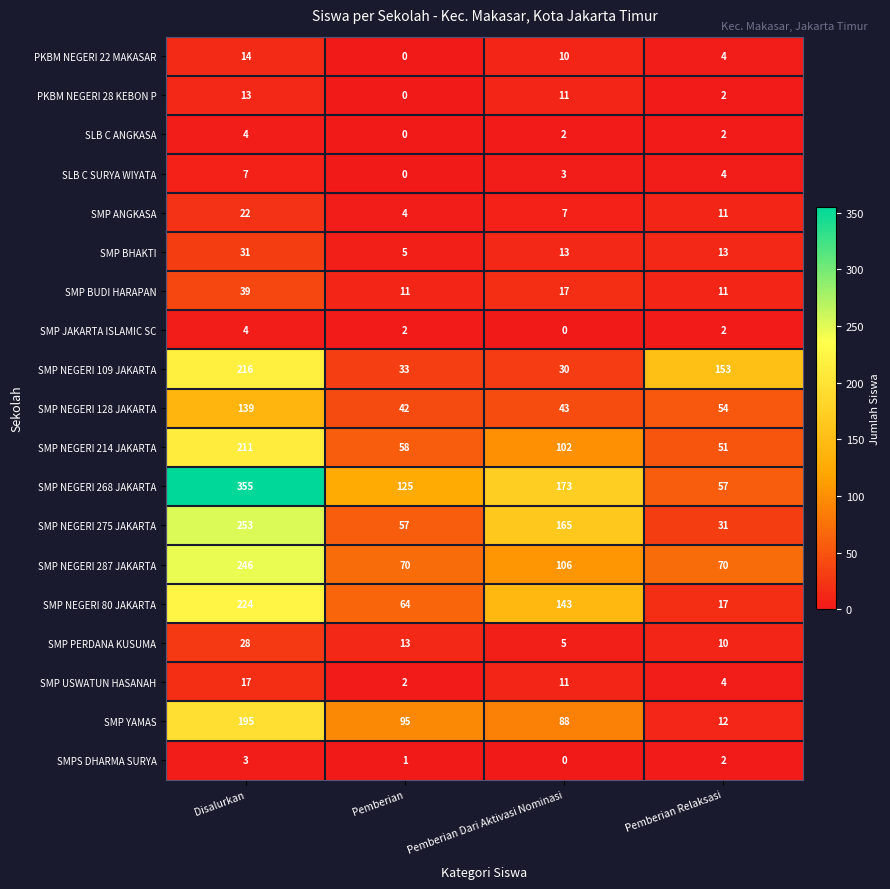

How many categories are shown in the chart?

4